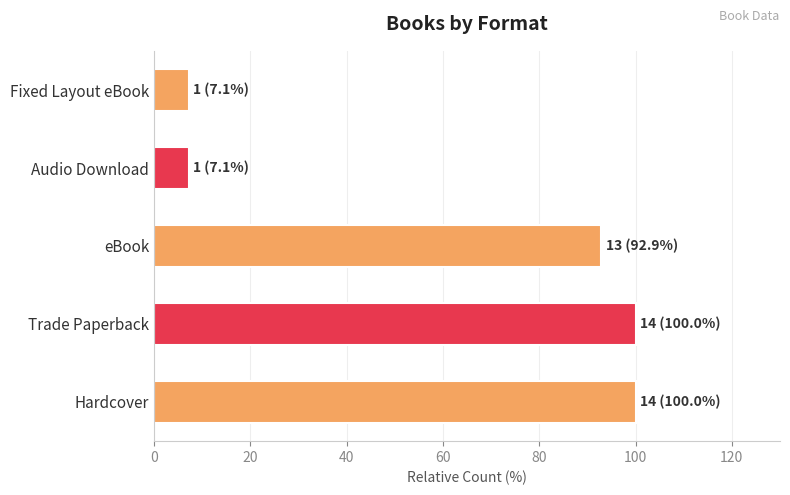

What is the ratio of the value at Hardcover to the value at Fixed Layout eBook?

14.0